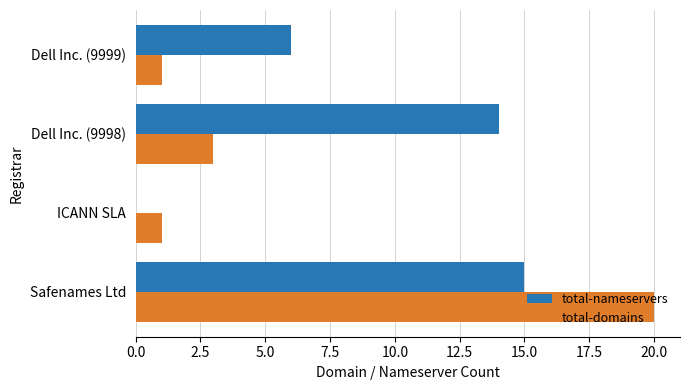

What is the sum of the total-nameservers values at ICANN SLA and Dell Inc. (9998)?

14